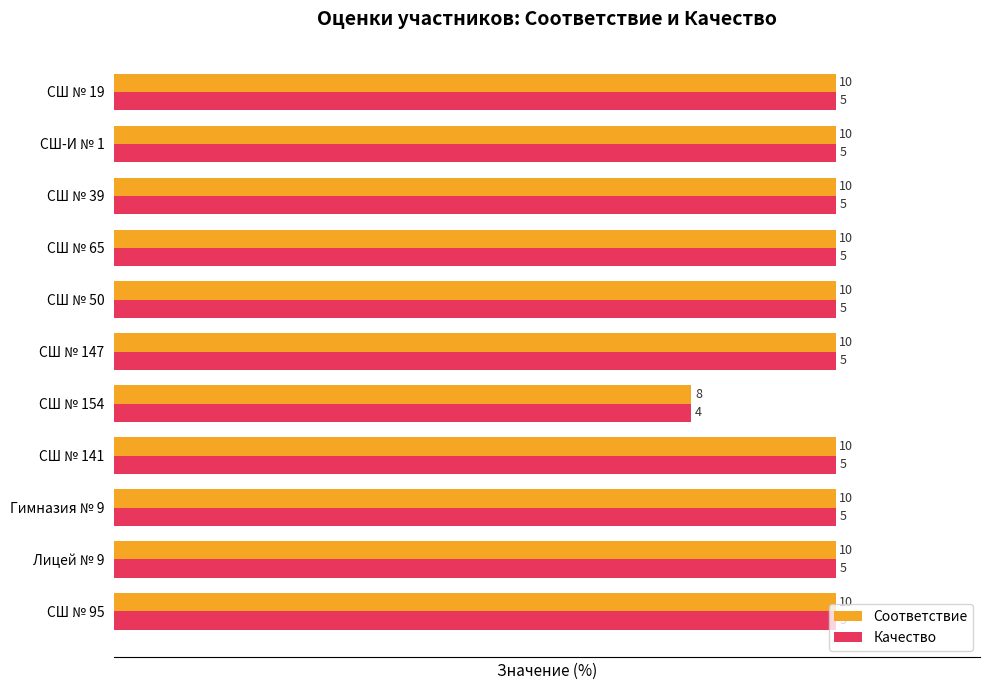

Which series has the largest total across all categories?

Соответствие